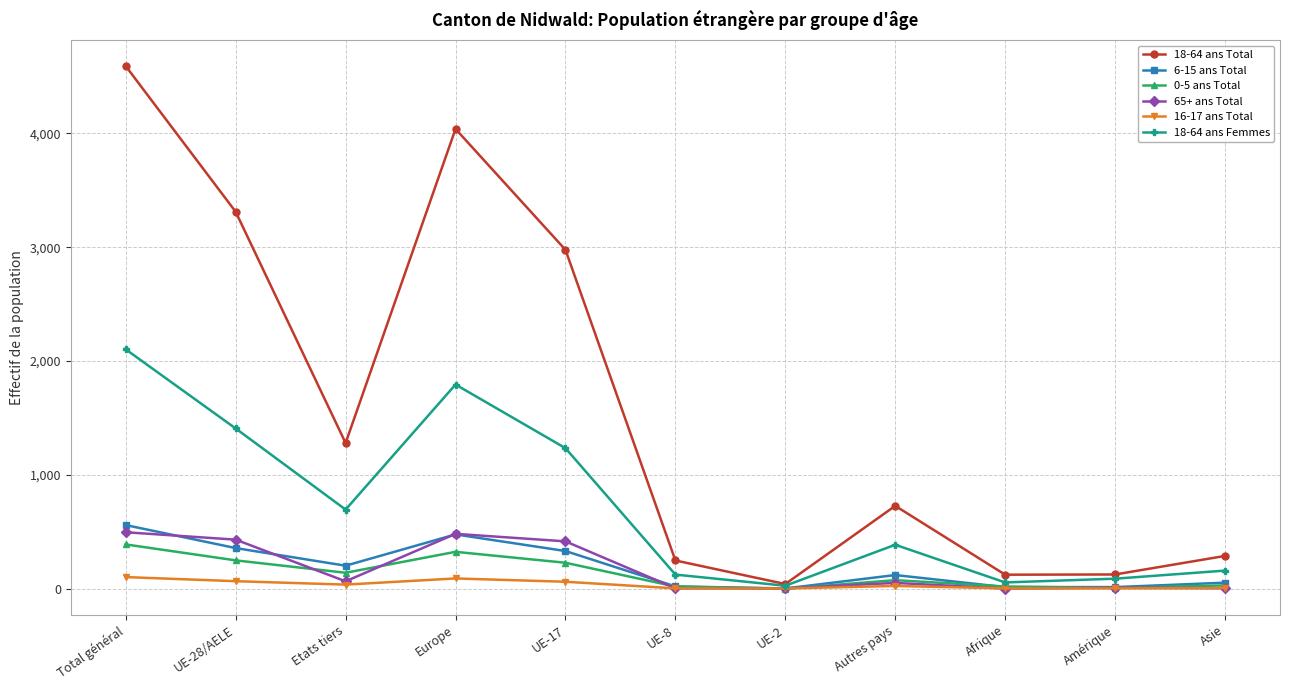

At which category is the sum across all series the highest?

Total général